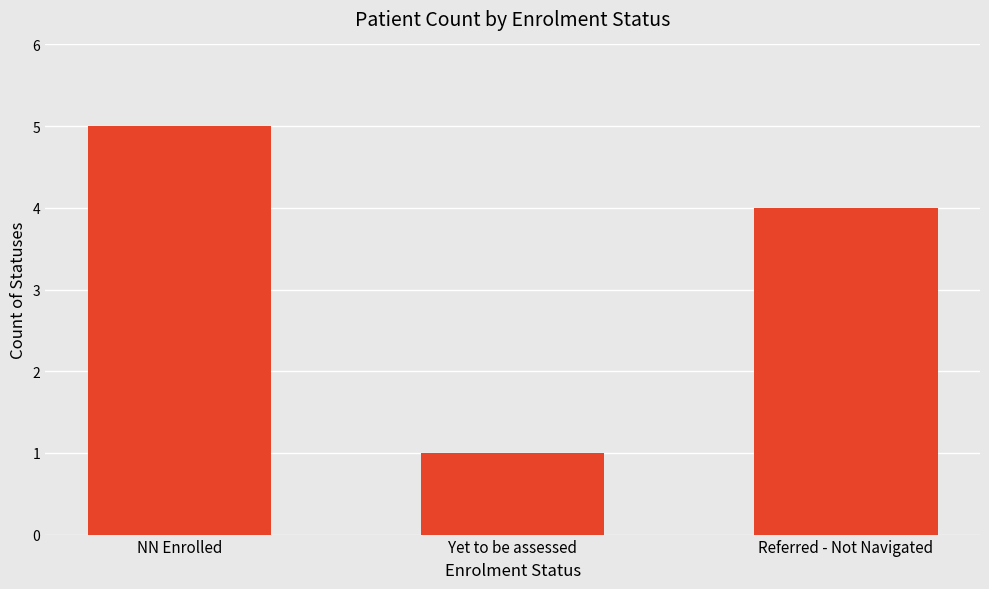

Read the value at NN Enrolled.

5